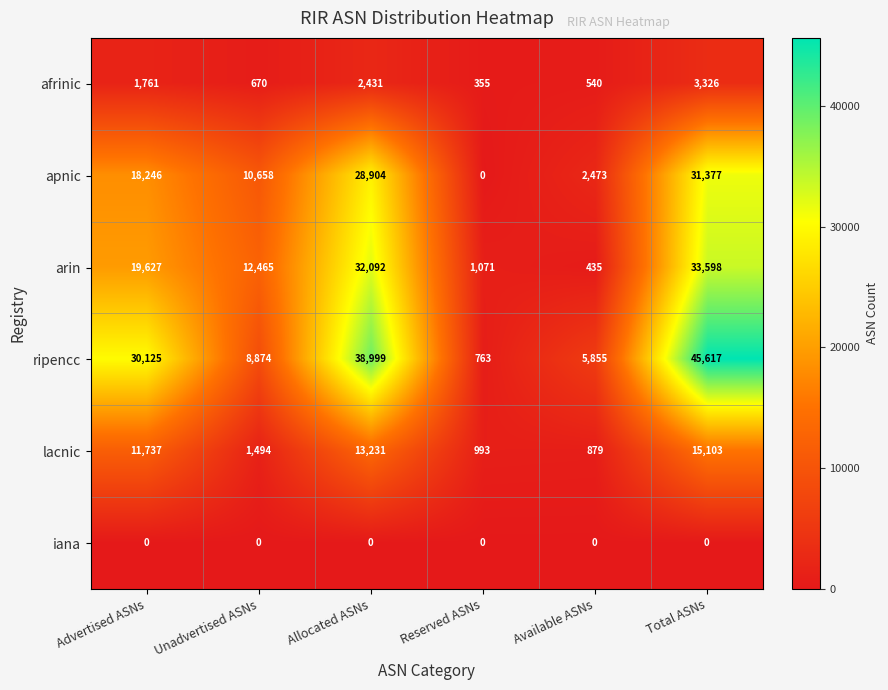

The value of apnic at Unadvertised ASNs is 10658. True or false?

True